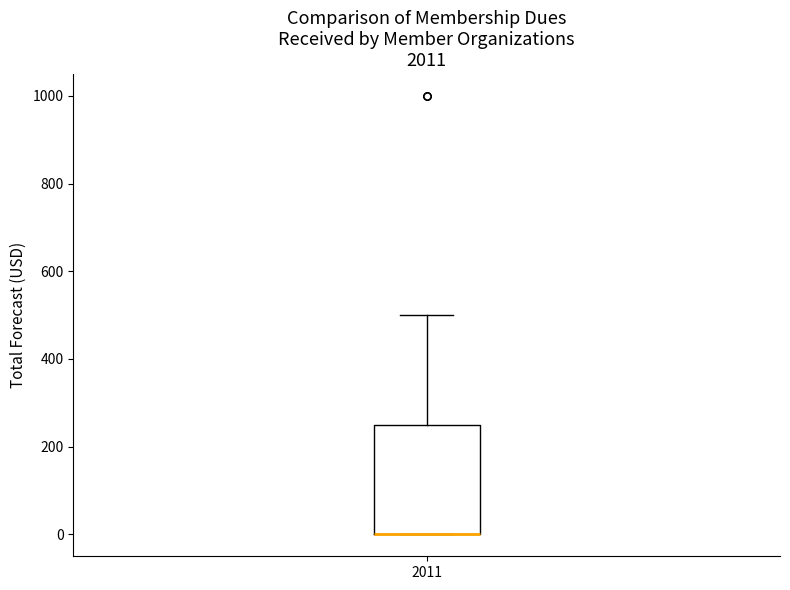

Transcribe this box plot: give where the median line is, the range the box spans, and where the two whiskers end, as read against the y-axis. The values are not printed on the chart, so give them approximately, as read against the axis.

median 0 (drawn on the box's lower edge), box 0 to 260, whiskers 0 to 500